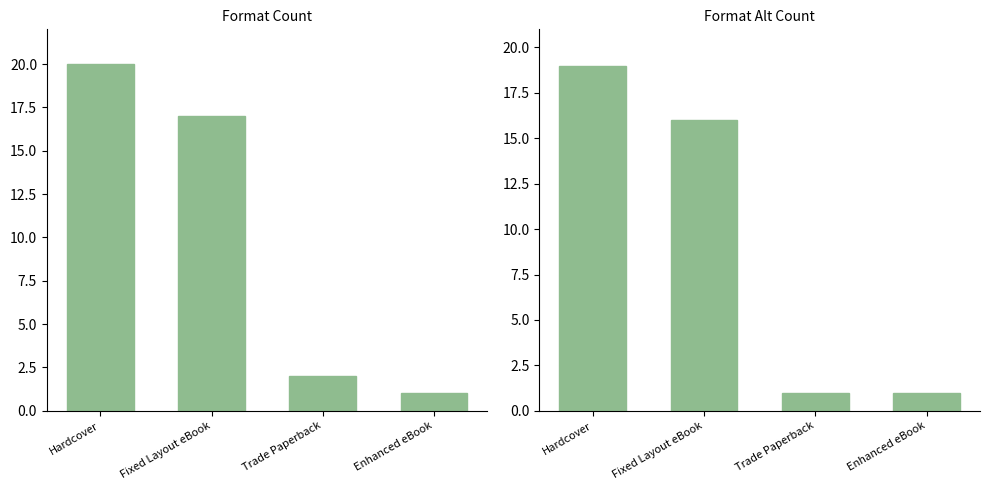

Rank the series at Trade Paperback from highest to lowest value.

Format Count, Format Alt Count